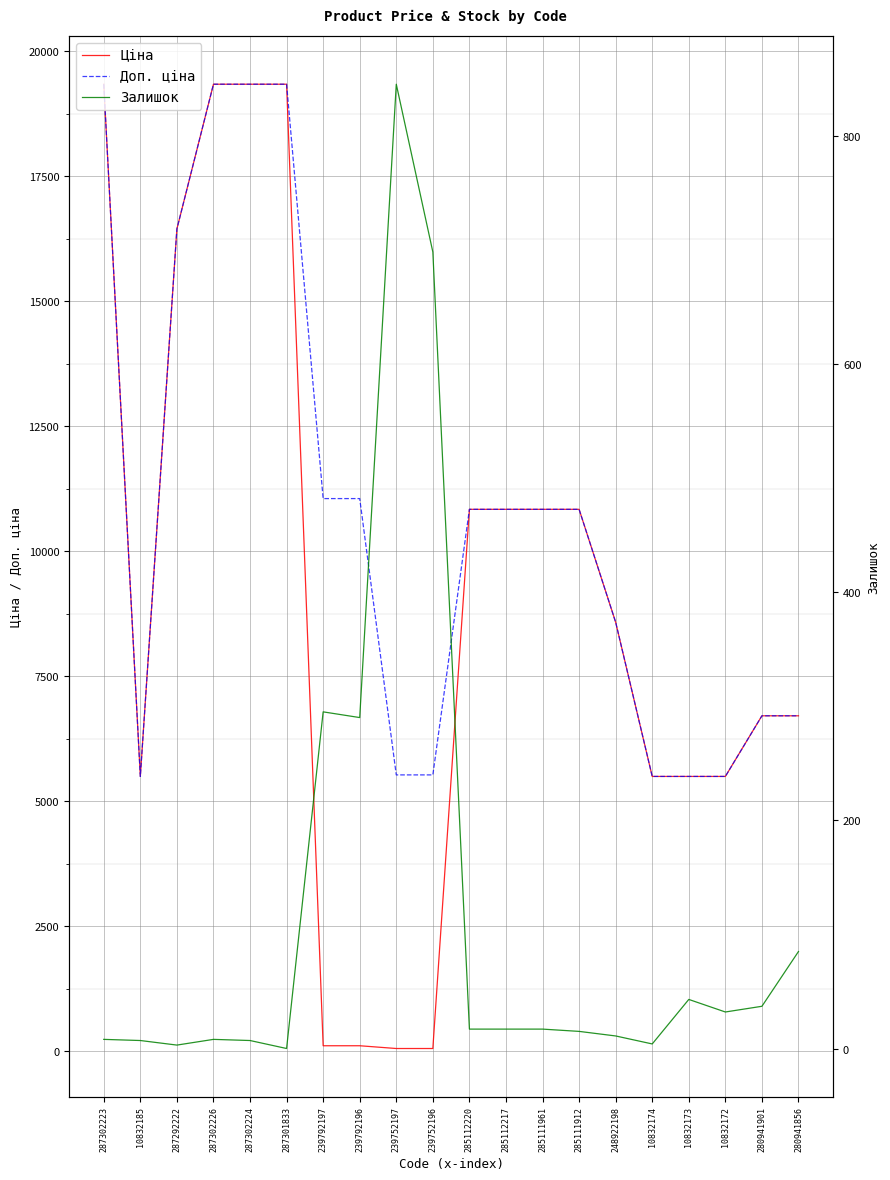

What is the greatest value displayed?

19343.1